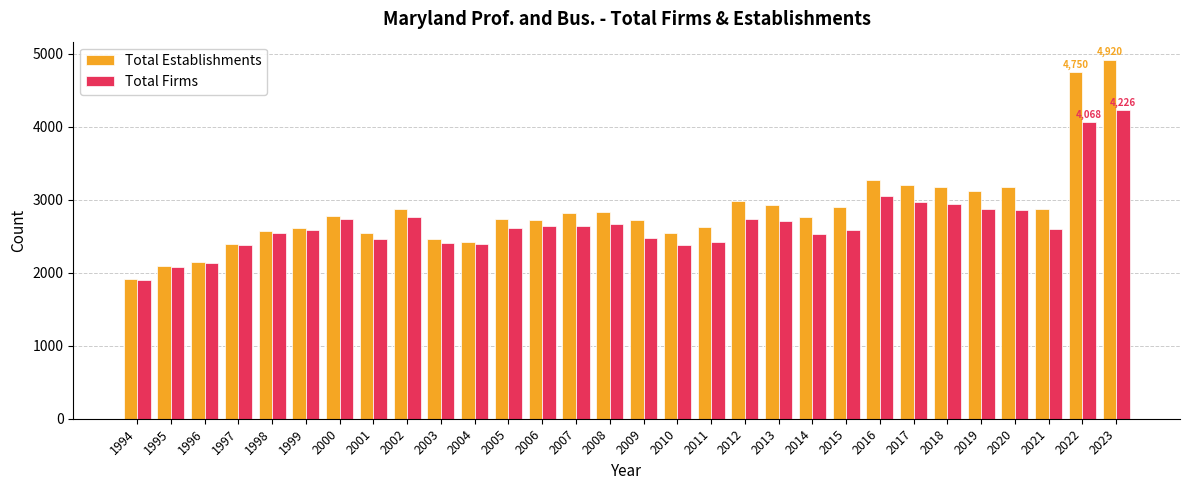

Which series has the largest range (max minus min)?

Total Establishments